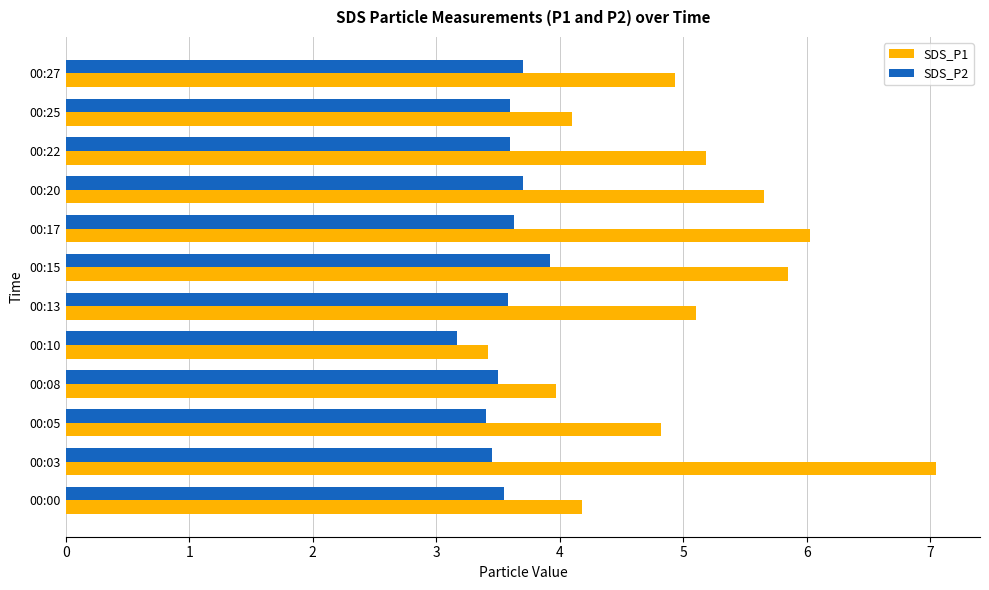

List the series in order of their overall mean, highest first.

SDS_P1, SDS_P2